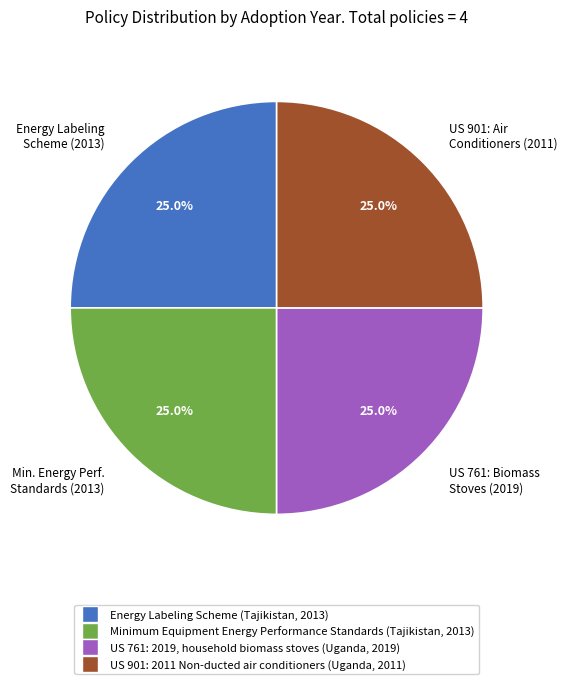

Is Energy Labeling Scheme (2013) the majority of the pie?

No